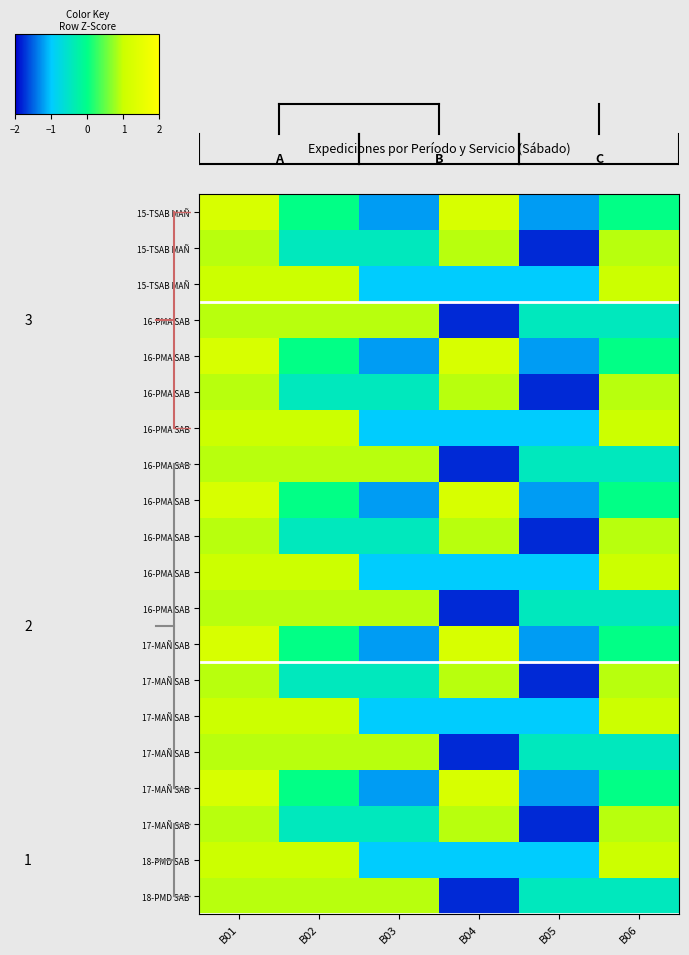

At which category is the sum across all series the highest?

B01